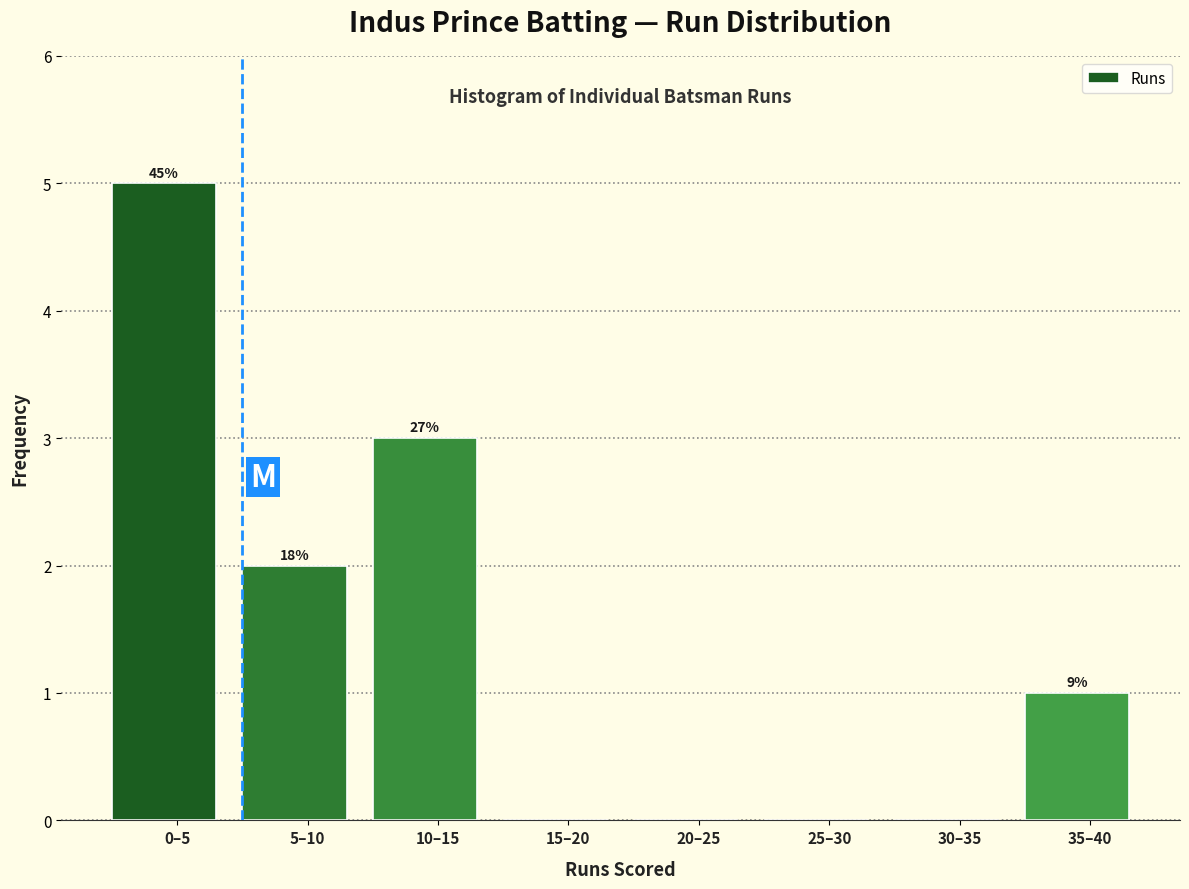

Are the bars horizontal?

No